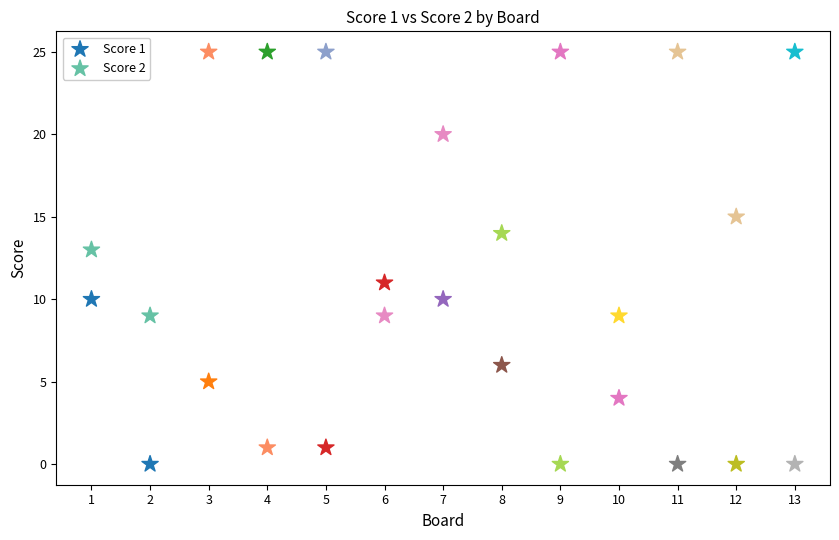

Across all data points, what is the range of X values (max minus min)?

12